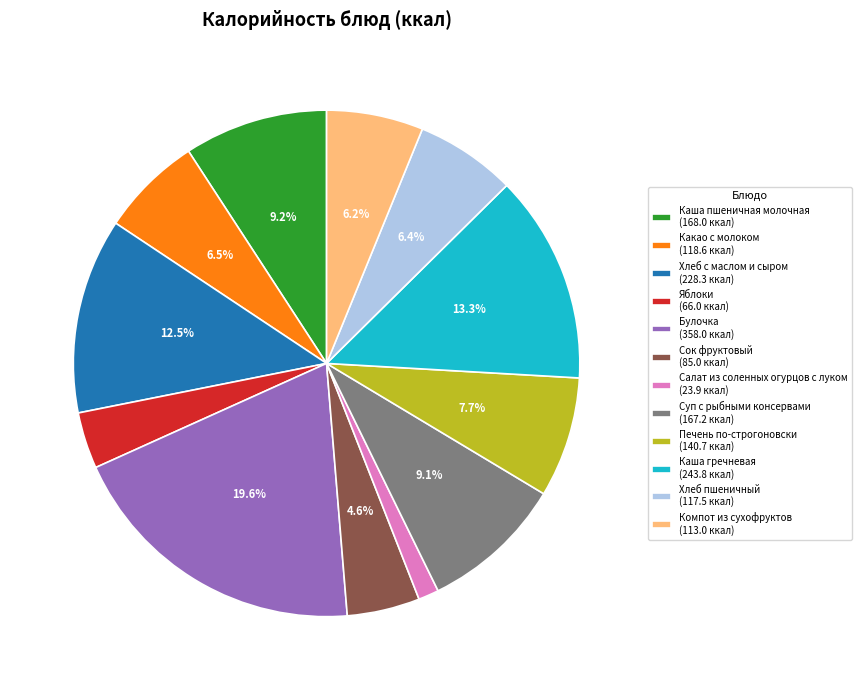

Which slice is the smallest?

Салат из соленных огурцов с луком